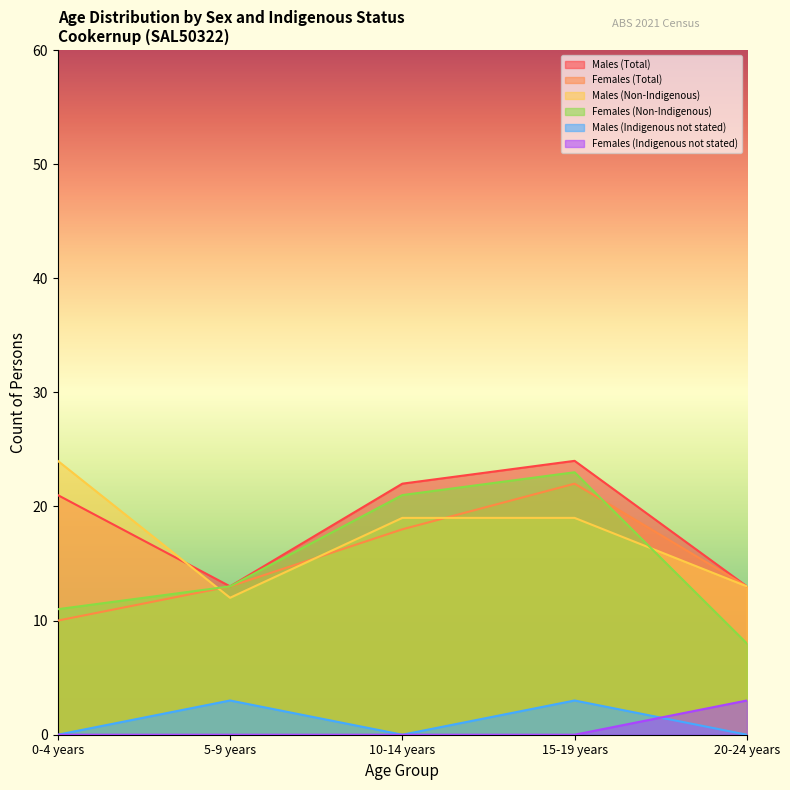

What is the total value across all series at 20-24 years?

50